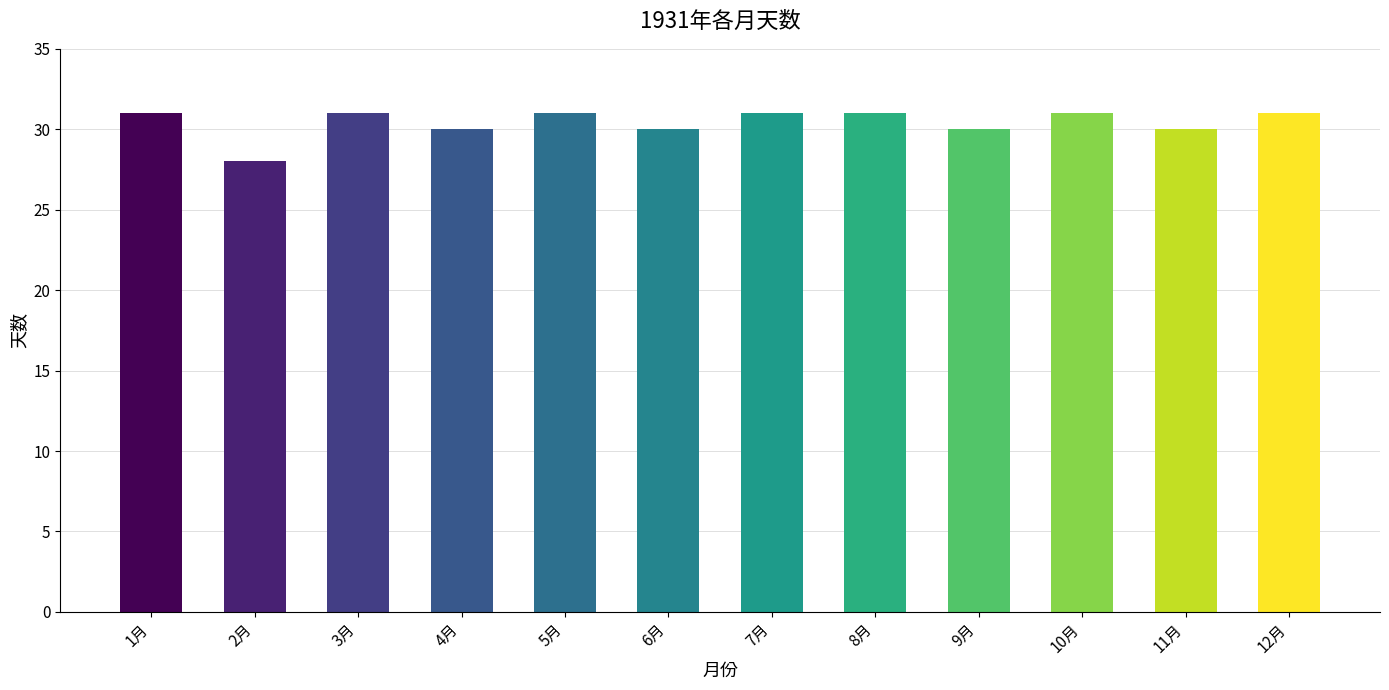

What is the label of the 4th bar from the left?

4月